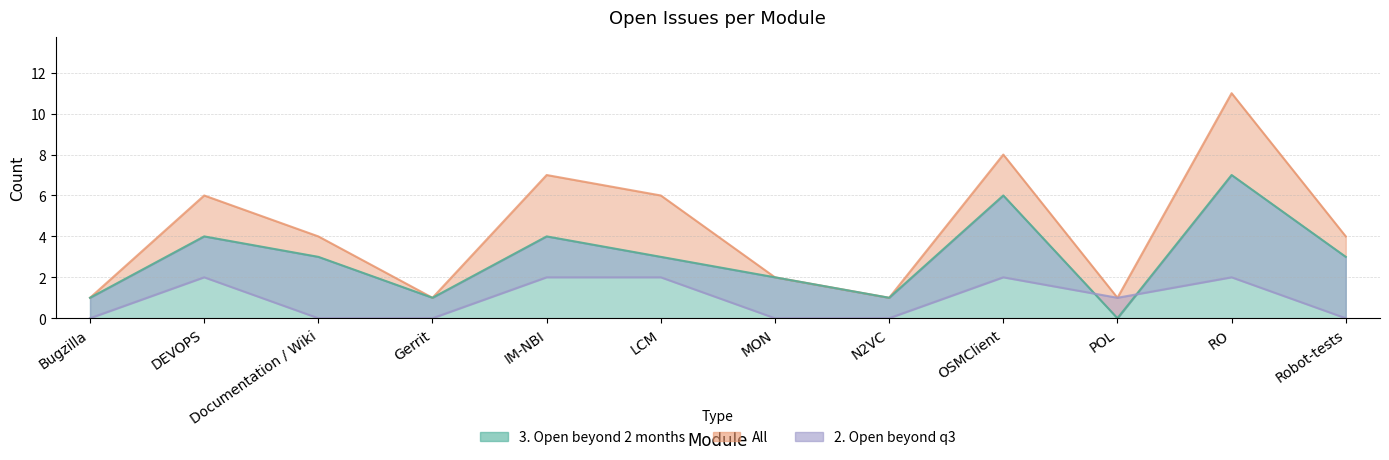

Reading left to right, what are all the values shown in this chart?

3. Open beyond 2 months: 1	4	3	1	4	3	2	1	6	0	7	3
All: 1	6	4	1	7	6	2	1	8	1	11	4
2. Open beyond q3: 0	2	0	0	2	2	0	0	2	1	2	0